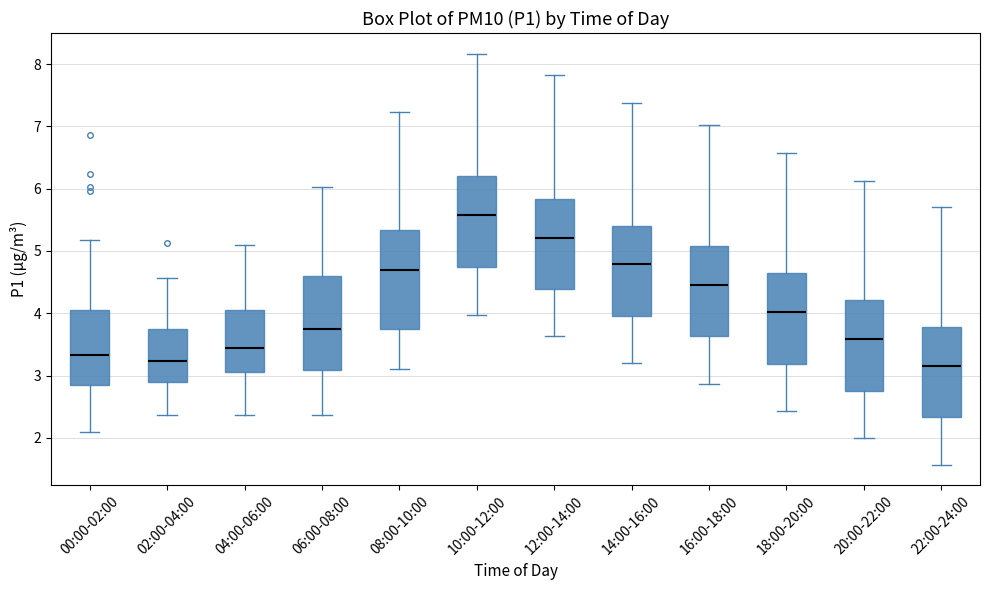

Where does the median line of the box for 08:00-10:00 sit on the y-axis? The values are not printed on the chart, so give them approximately, as read against the axis.

4.7